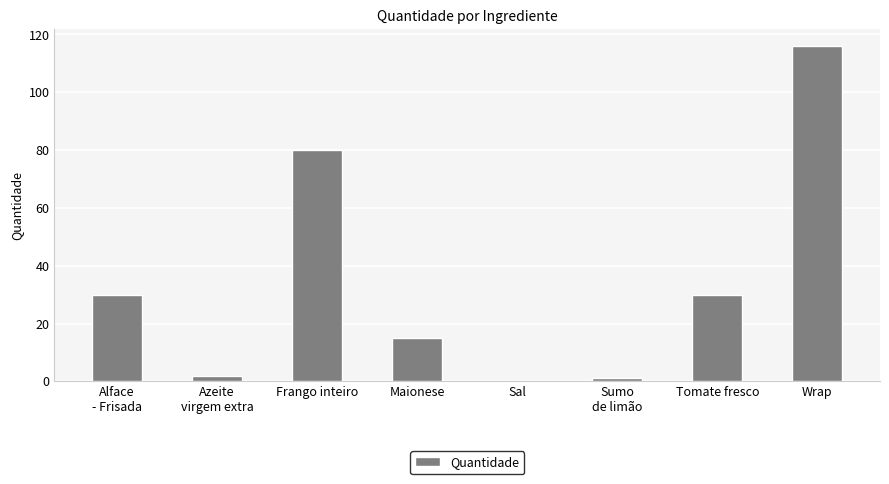

What is the sum of all values?

274.1